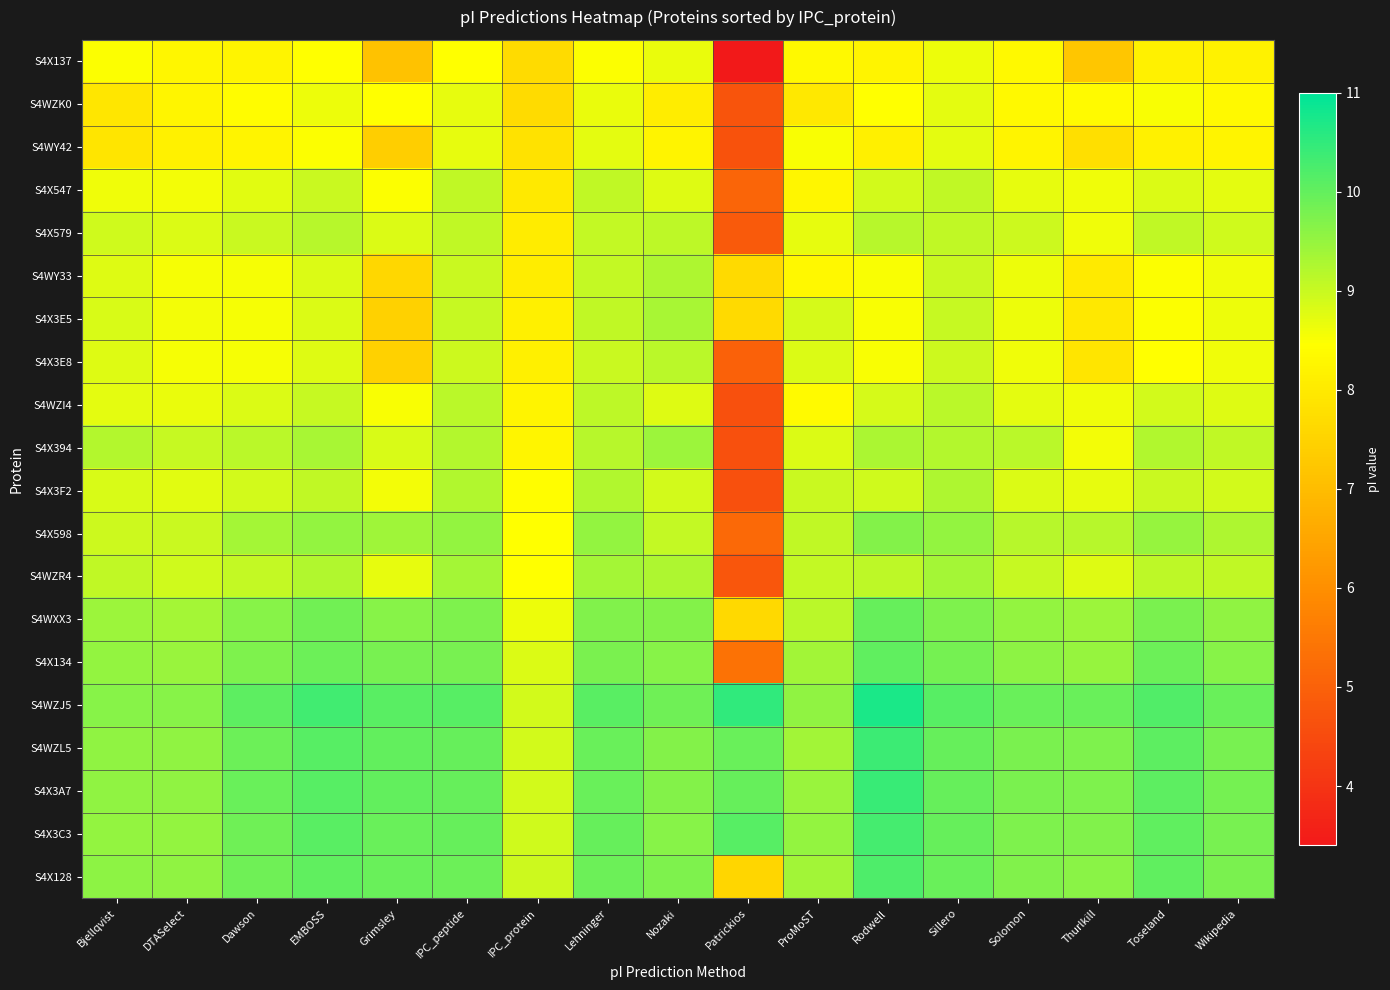

How many distinct data groups are displayed?

20